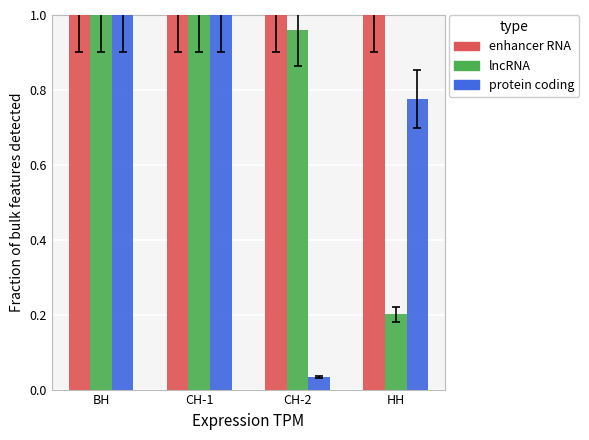

Which category has the lowest value in the lncRNA series?

НН